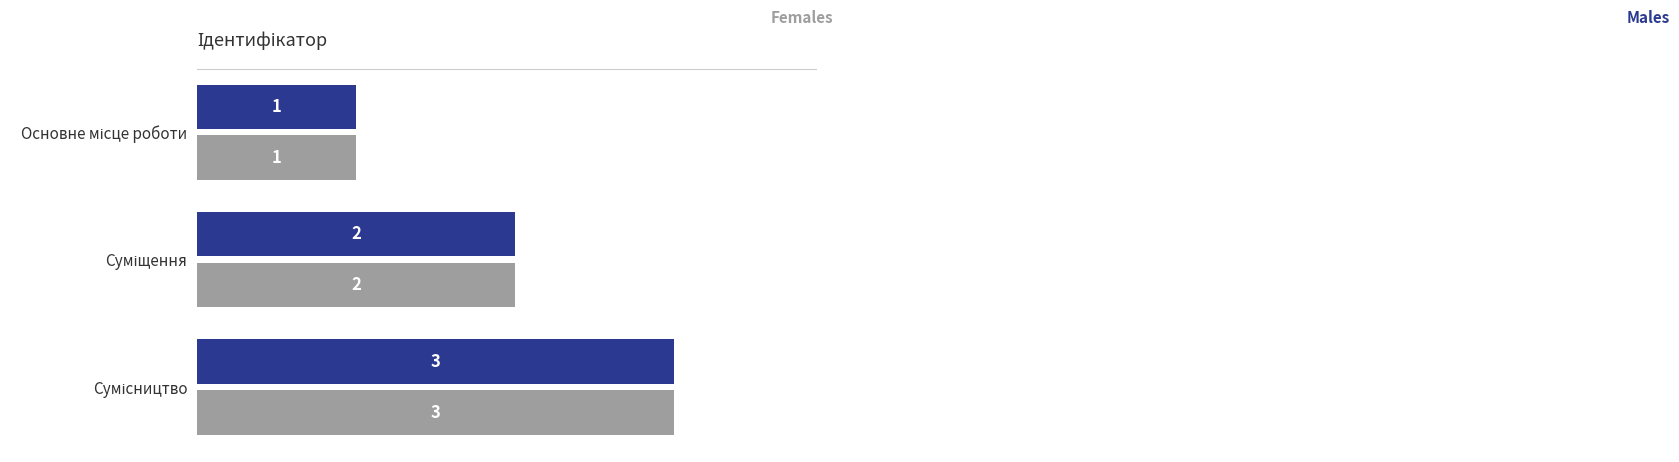

What is the maximum value shown in the chart?

3